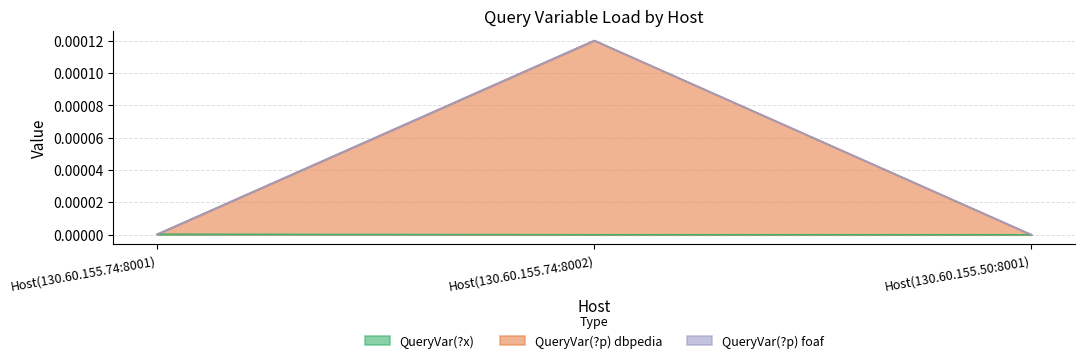

Is it true that QueryVar(?x) equals 0.0 at Host(130.60.155.50:8001)?

True